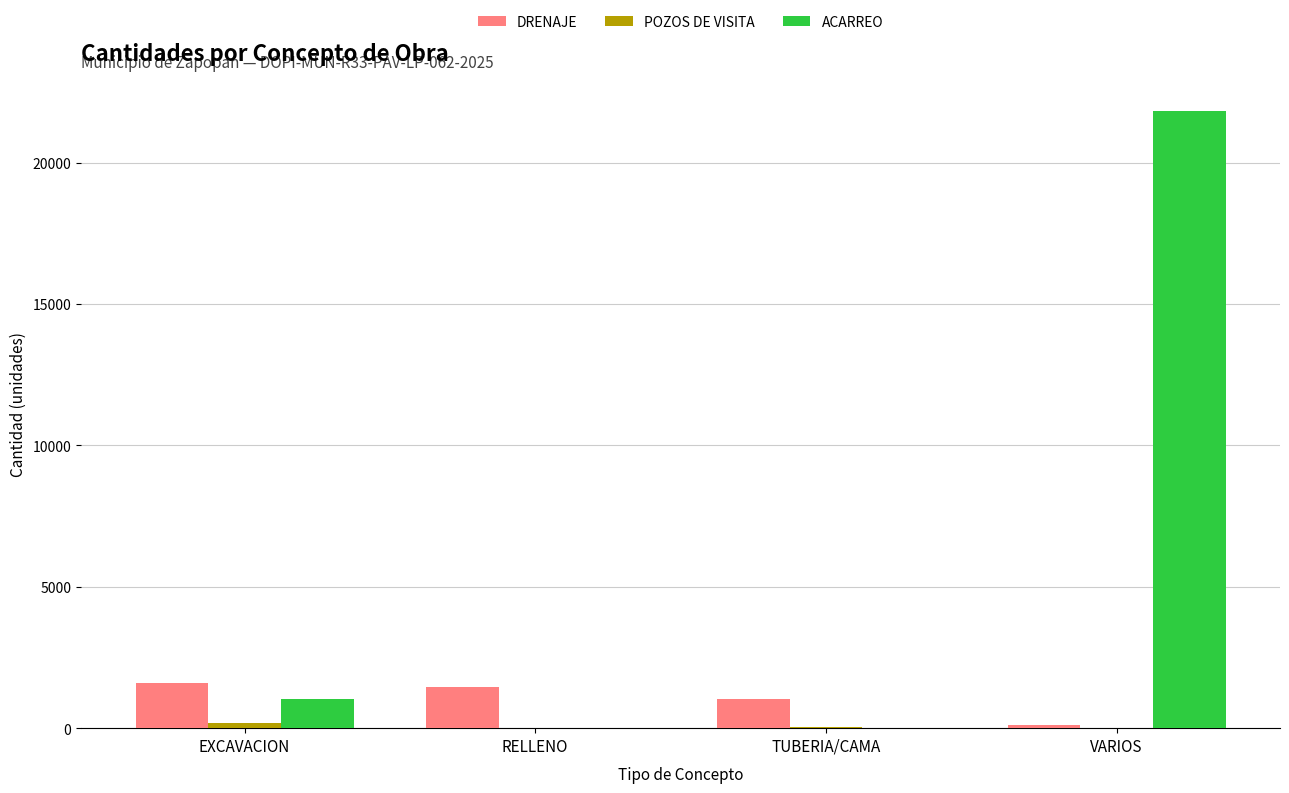

Which series has the largest total across all categories?

ACARREO